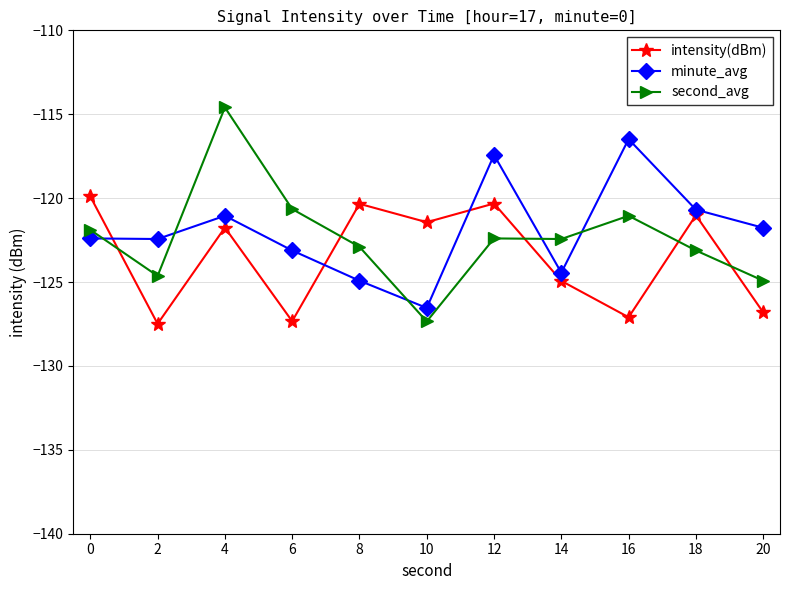

What is the difference between the intensity(dBm) values at 18 and 20?

5.8